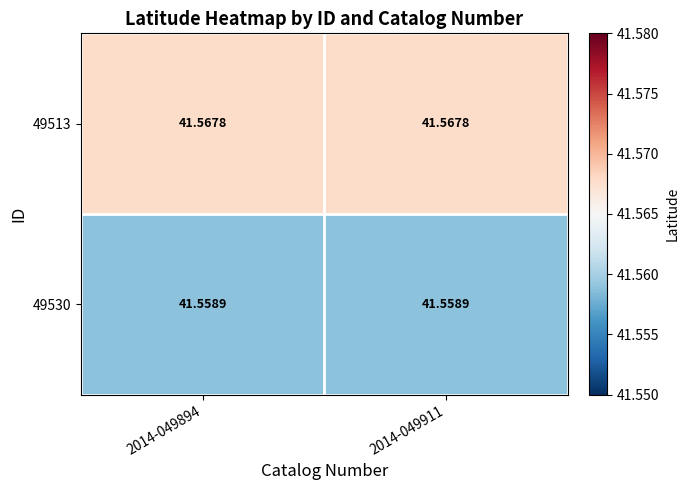

Count the number of data series in this chart.

2